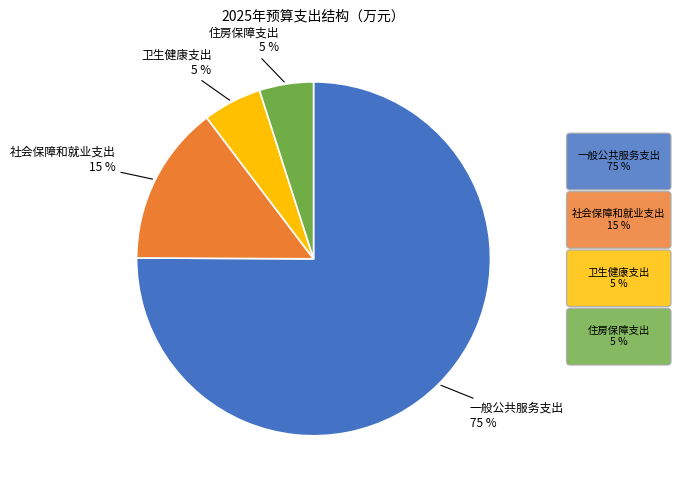

Count the number of slices in the pie.

4